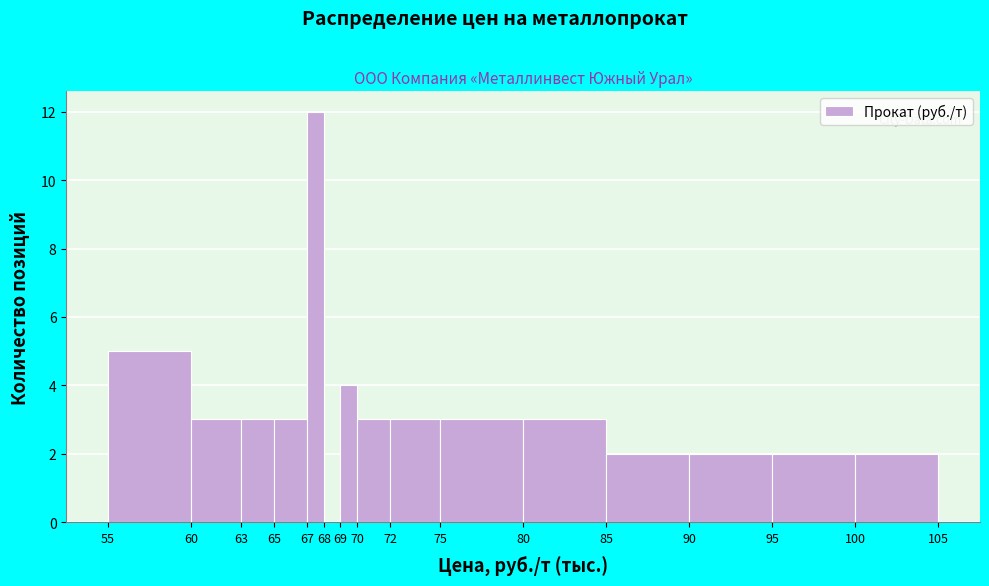

Reading right to left, transcribe all the data shown in this chart.

100=2	95=2	90=2	85=2	80=3	75=3	72=3	70=3	69=4	68=0	67=12	65=3	63=3	60=3	55=5